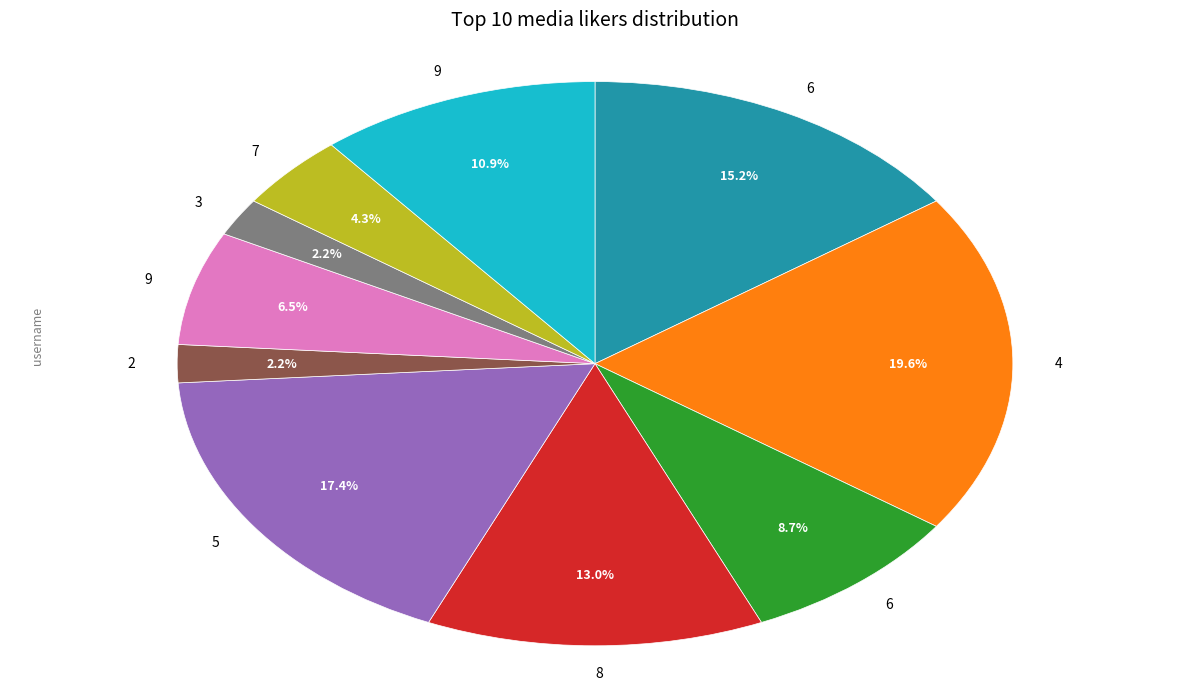

Does any single category account for the majority?

No